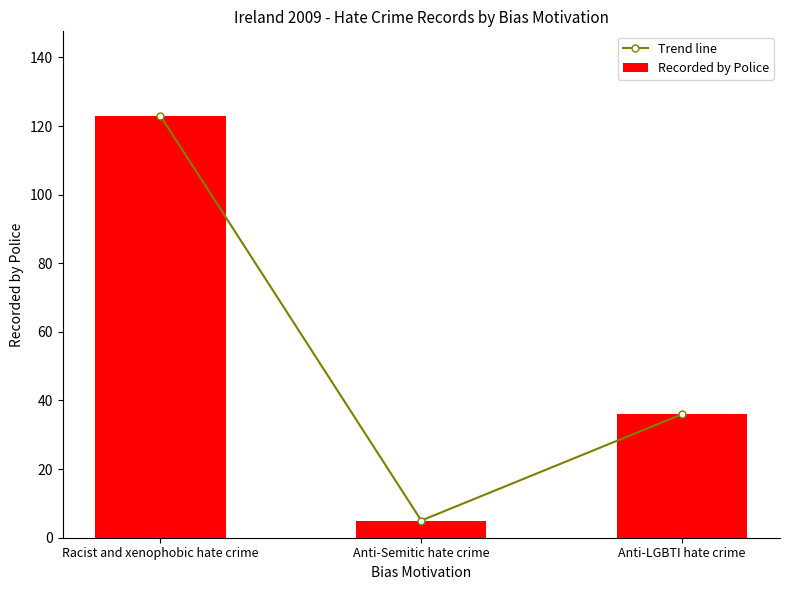

The Recorded by Police series shows 168 at Racist and xenophobic hate crime. True or false?

False